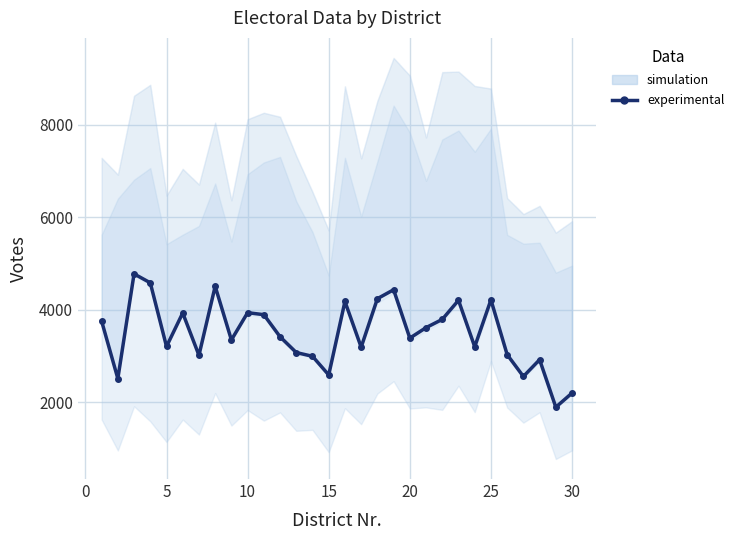

True or false: there are more than 2 points higher than both neighbors.

True